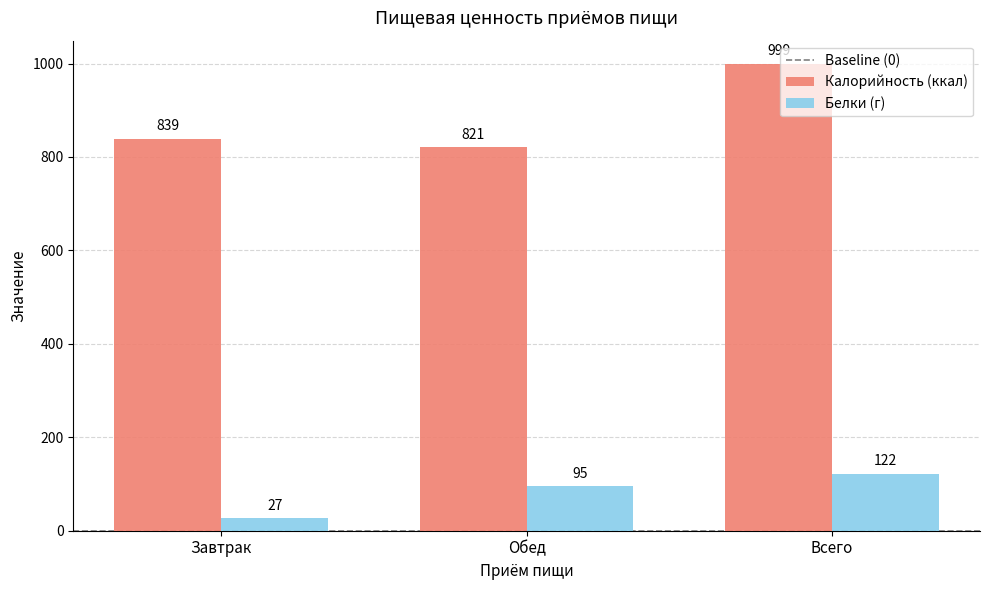

Where is Калорийность (ккал) nearest to the value 910?

Завтрак